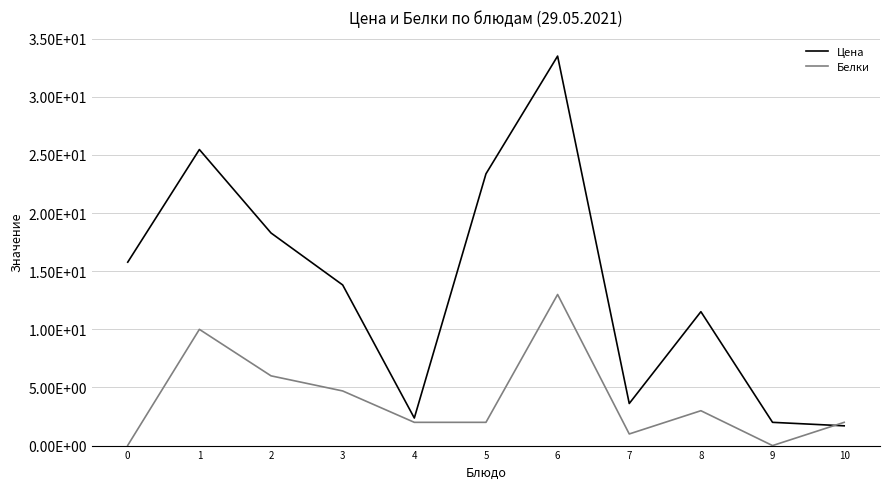

Rank the series by their average value, from highest to lowest.

Цена, Белки